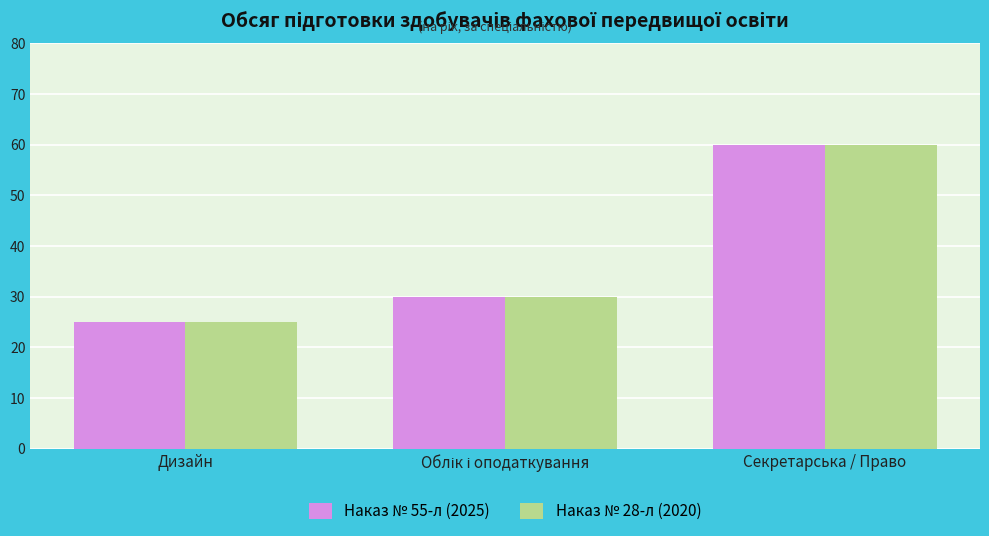

True or false: Наказ № 55-л (2025) has a value of 60 at Секретарська / Право.

True